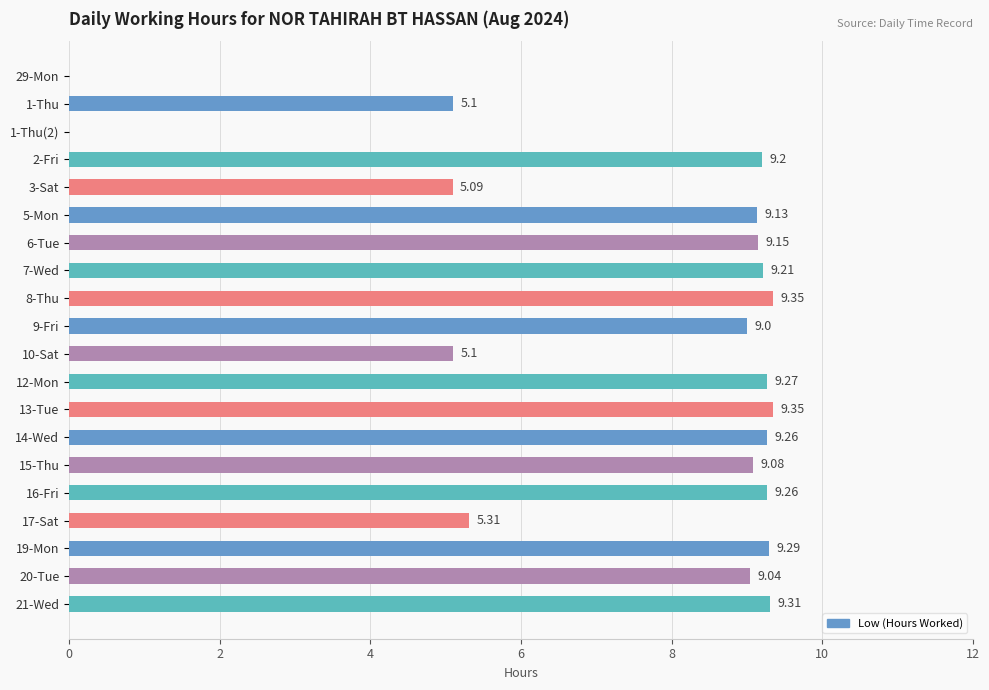

Are the bars horizontal?

Yes